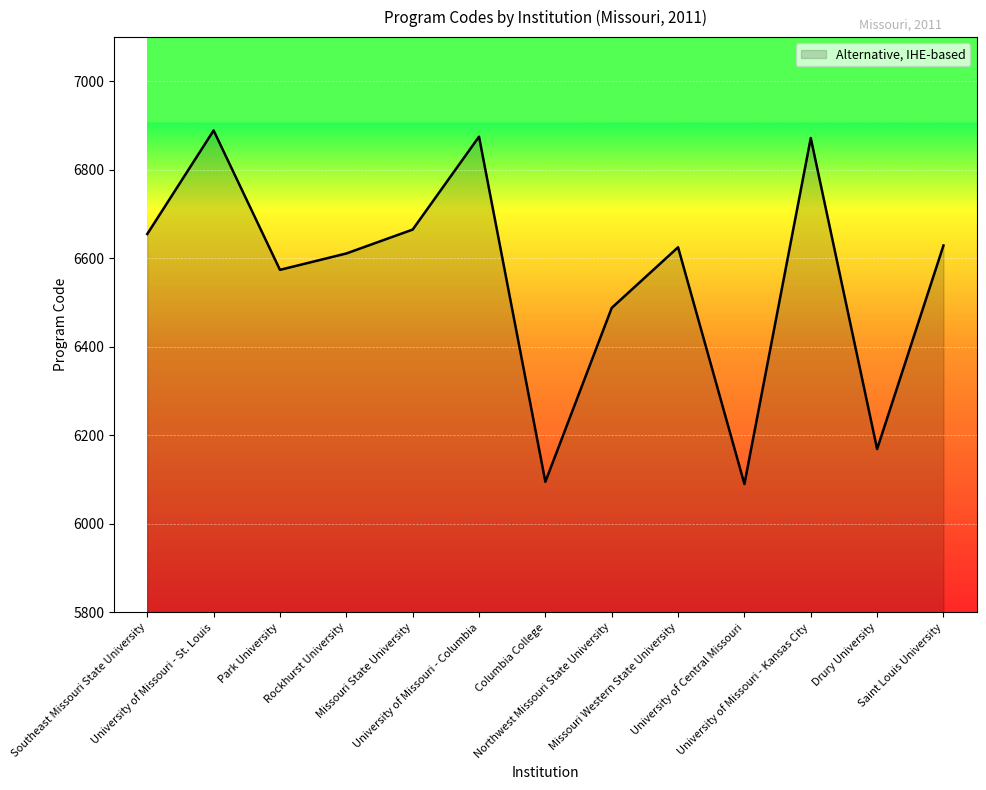

How many categories are shown in the chart?

13